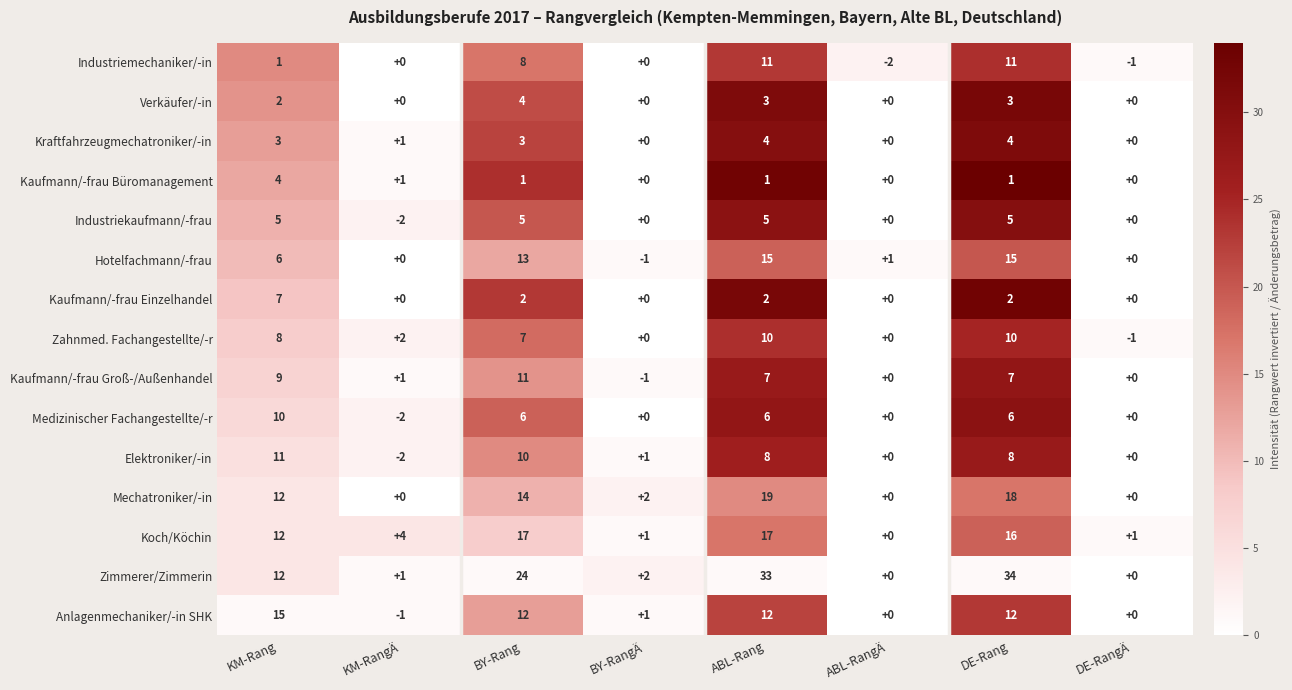

The Zimmerer/Zimmerin series shows 34 at DE-Rang. True or false?

True